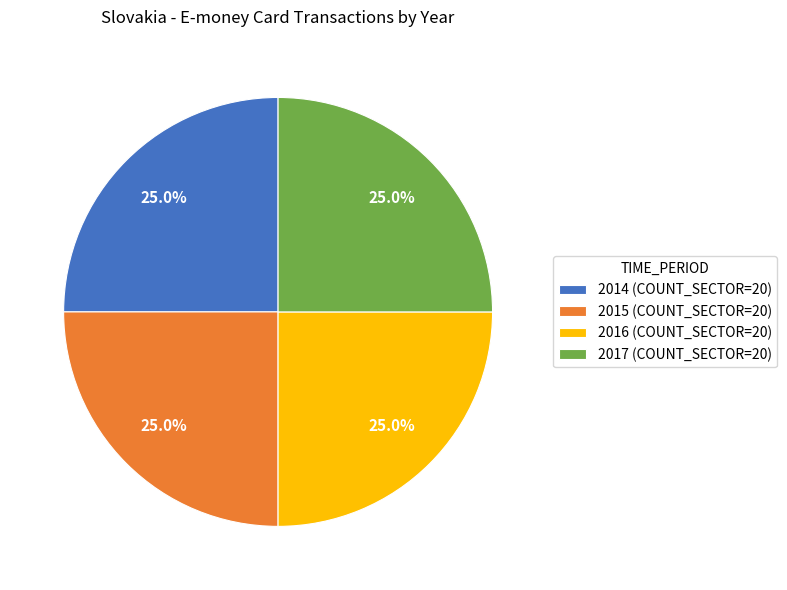

What percentage do 2014 (COUNT_SECTOR=20) and 2016 (COUNT_SECTOR=20) together represent?

50.0%